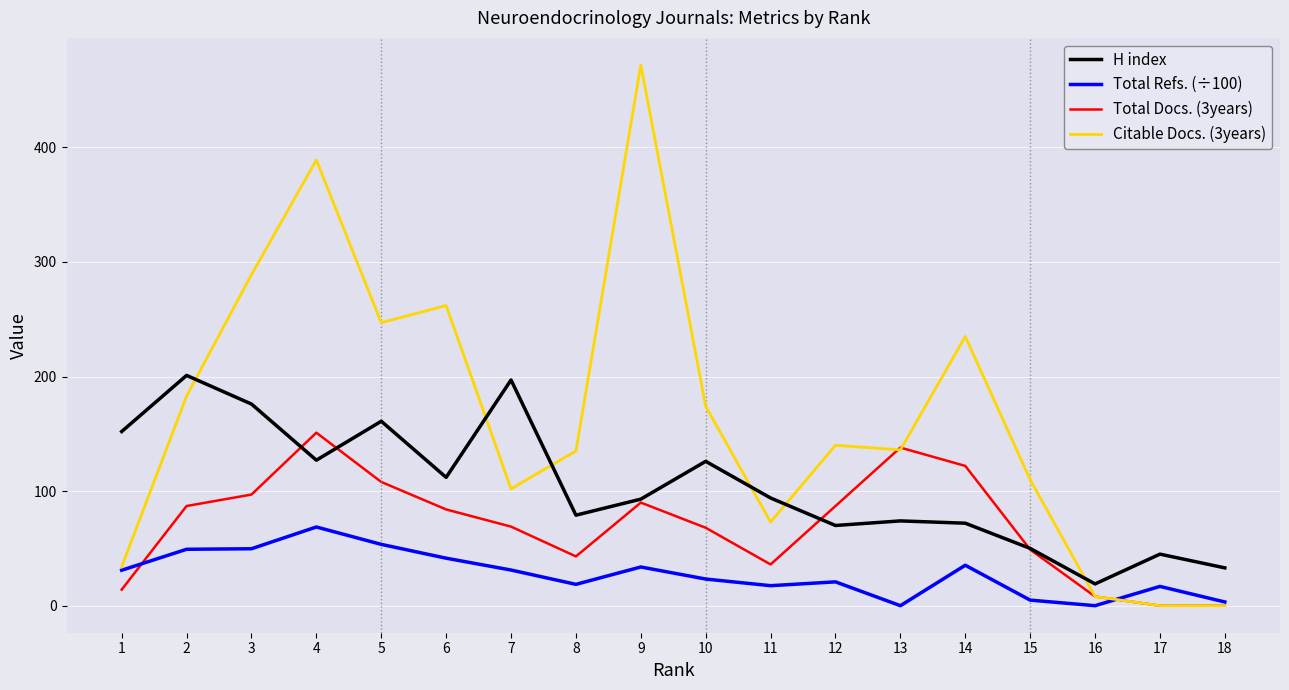

Rank the series by their average value, from highest to lowest.

Citable Docs. (3years), H index, Total Docs. (3years), Total Refs. (÷100)